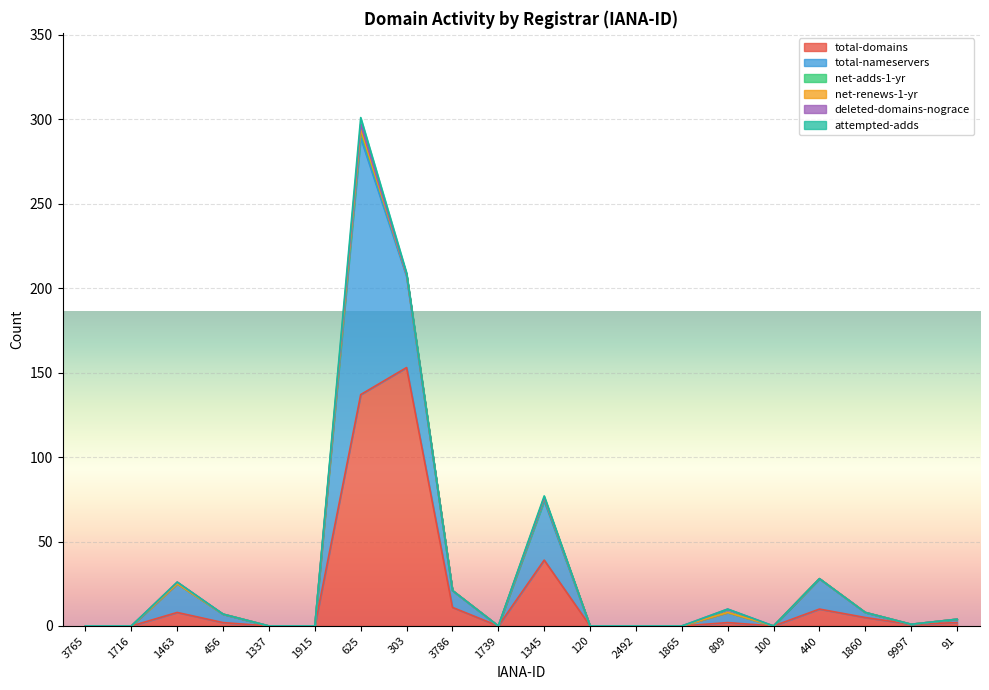

Is it true that total-domains equals 5 at 1860?

True